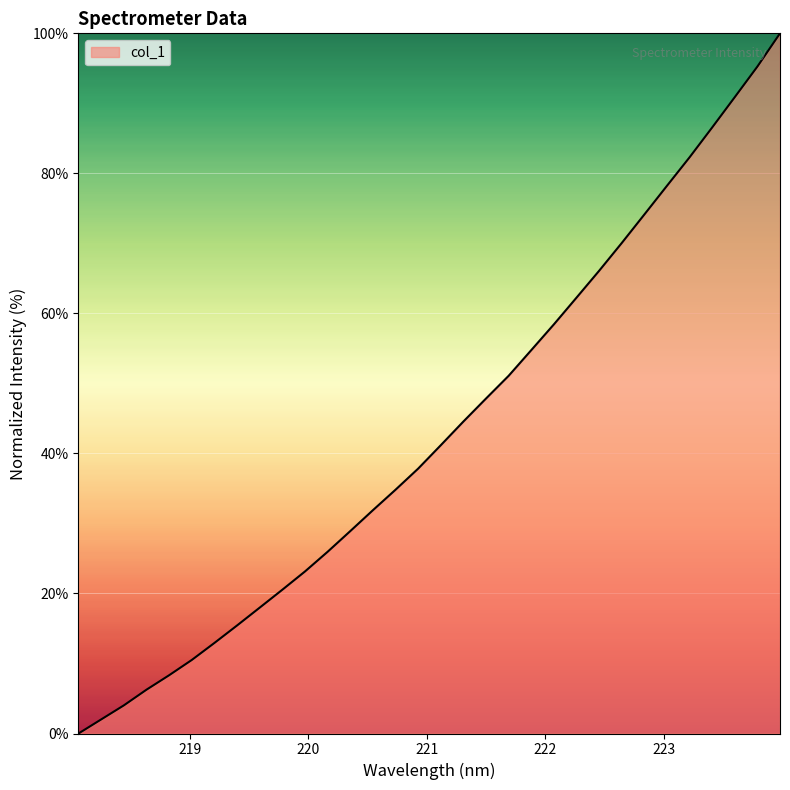

What is the greatest value displayed?

100.0